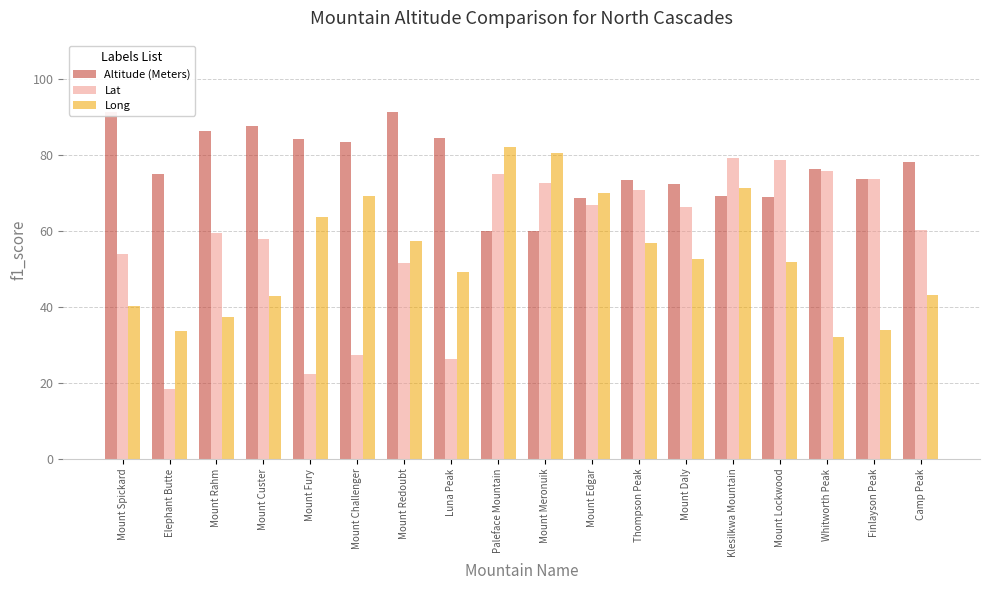

Is the value of Lat at Mount Lockwood greater than the value of Long at Elephant Butte?

Yes